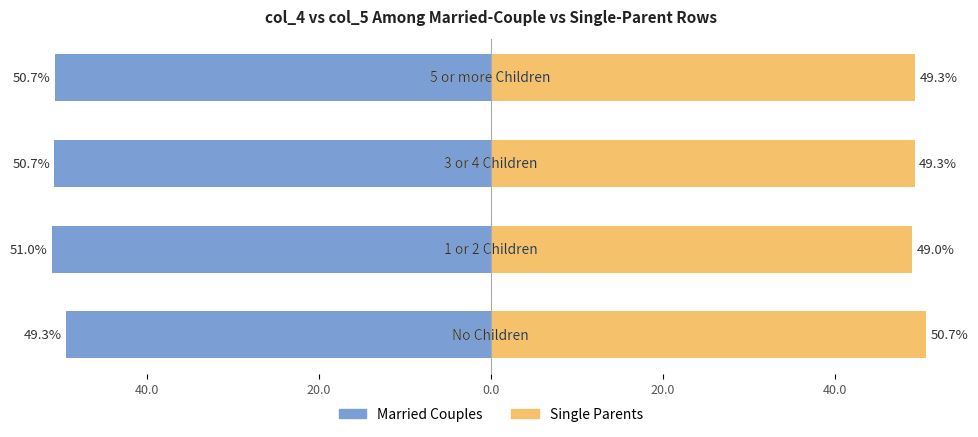

Which series changed the most between 20.0 and 0.0?

Married Couples